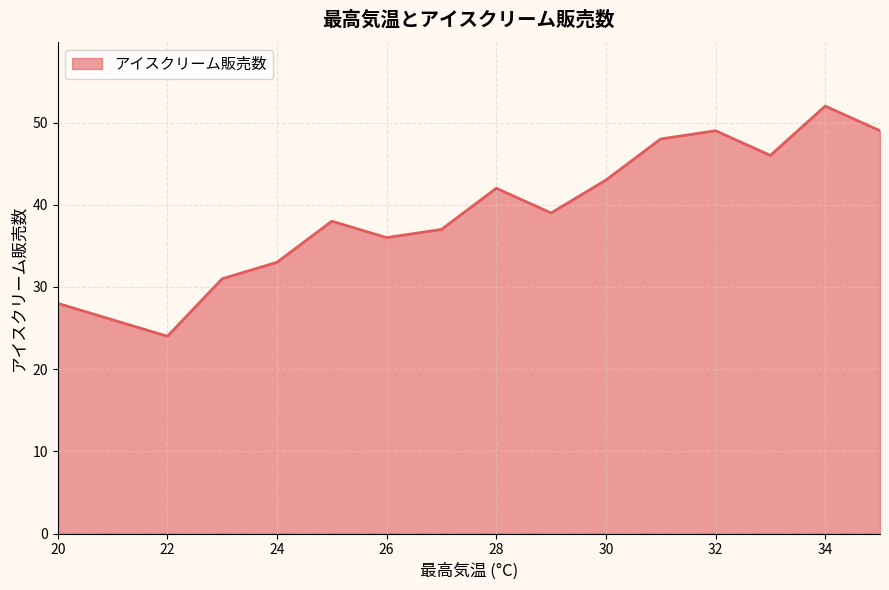

What is the maximum value shown in the chart?

52